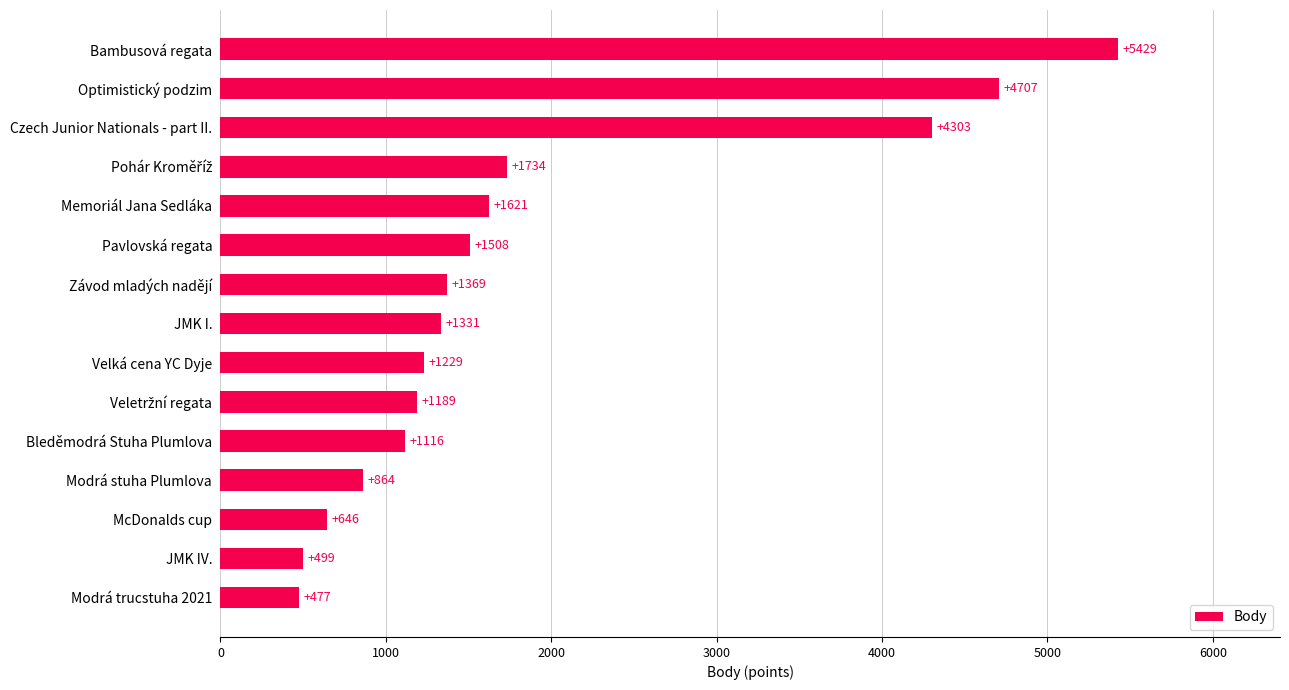

Does the chart contain stacked bars?

No